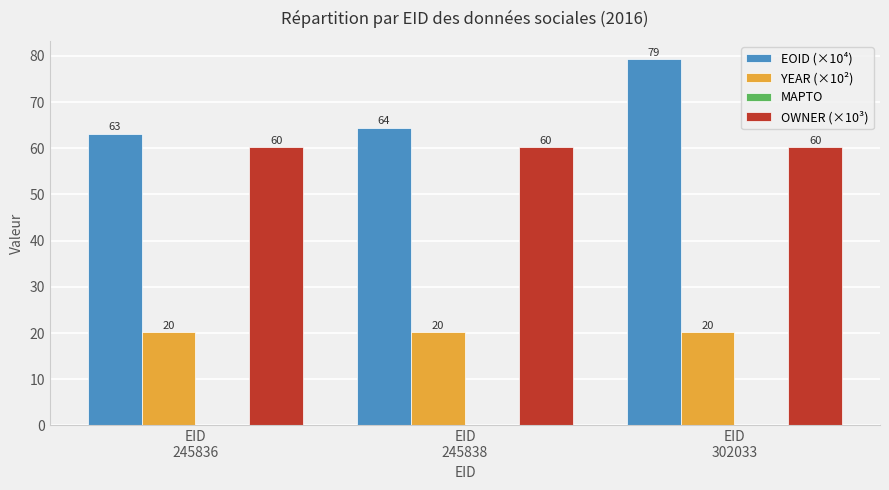

What is the smallest value displayed?

20.2